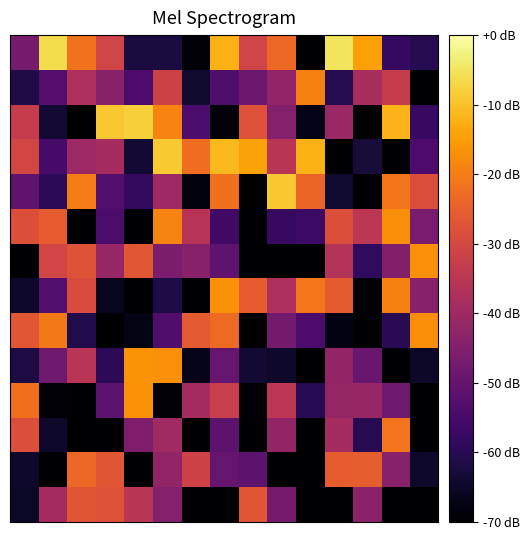

At which category is the sum across all series the highest?

5